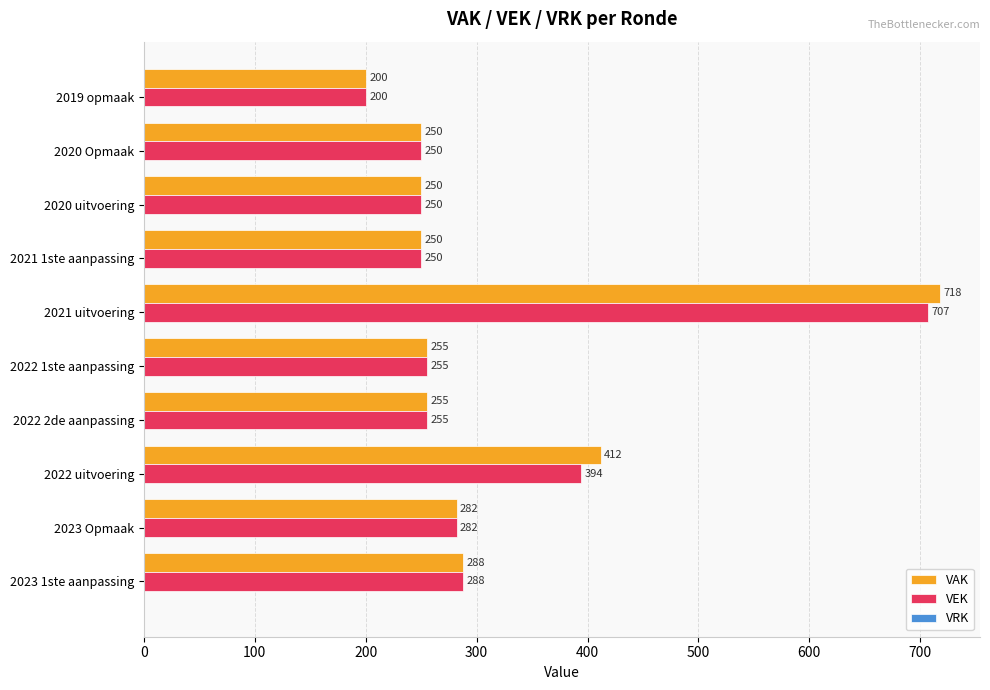

What is the average value of the VAK series?

316